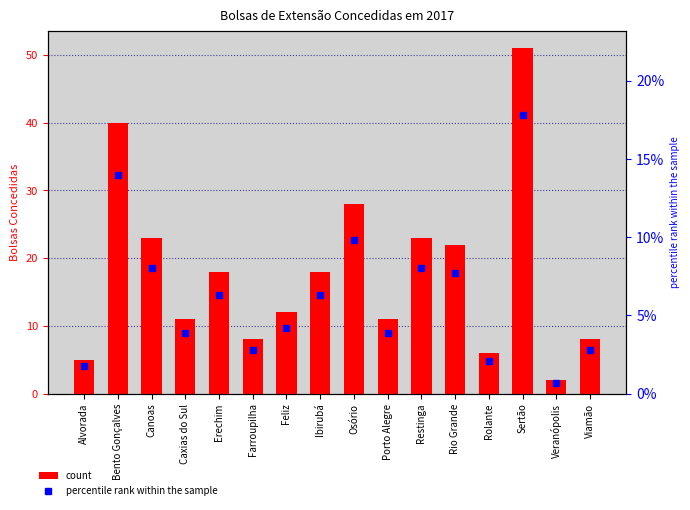

Reading left to right, extract all data points from this chart.

BOLSAS DE EXTENSÃO CONCEDIDAS EM 2017: 5.0	40.0	23.0	11.0	18.0	8.0	12.0	18.0	28.0	11.0	23.0	22.0	6.0	51.0	2.0	8.0
percentile rank within the sample: 1.7	14.0	8.0	3.8	6.3	2.8	4.2	6.3	9.8	3.8	8.0	7.7	2.1	17.8	0.7	2.8